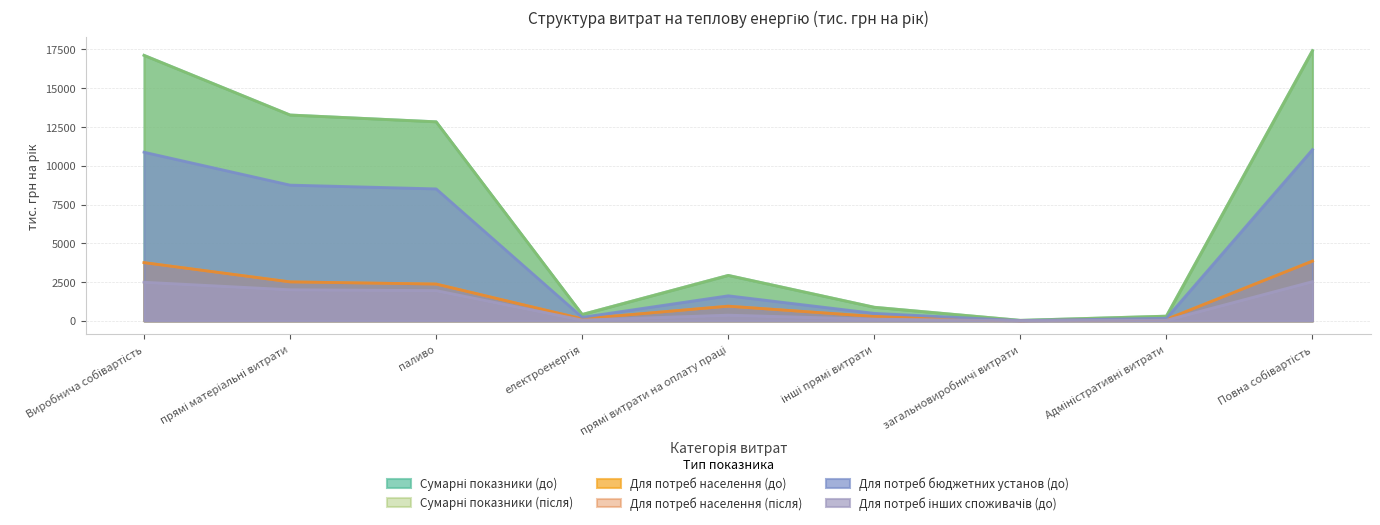

Read the Для потреб населення (після) value at прямі витрати на оплату праці.

946.4